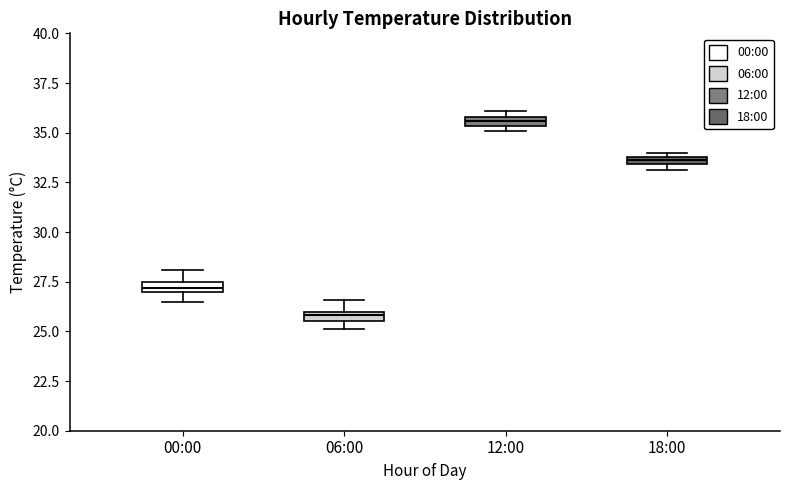

Which box's median line is the lowest?

06:00